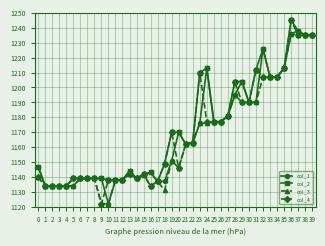

Where is col_4 nearest to the value 1183?

27